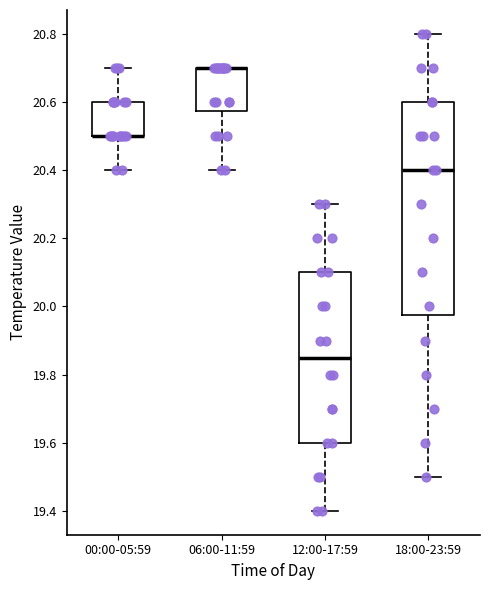

Reading left to right, transcribe this box plot: for each box, give where its median line is, the range the box spans, and where its two whiskers end, as read against the y-axis. The values are not printed on the chart, so give them approximately, as read against the axis.

00:00-05:59: median 20.50 (drawn on the box's lower edge), box 20.50 to 20.60, whiskers 20.40 to 20.70
06:00-11:59: median 20.70 (drawn on the box's upper edge), box 20.58 to 20.70, whiskers 20.40 to 20.70
12:00-17:59: median 19.86, box 19.60 to 20.10, whiskers 19.40 to 20.30
18:00-23:59: median 20.40, box 19.98 to 20.60, whiskers 19.50 to 20.80